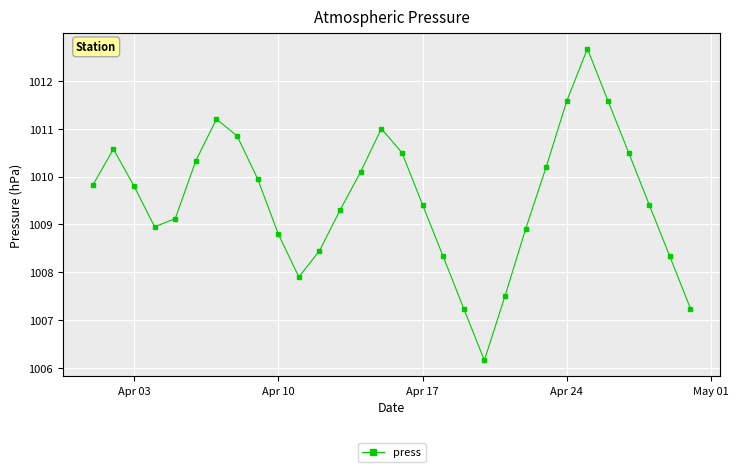

True or false: the data has more than 2 interior local peaks.

True